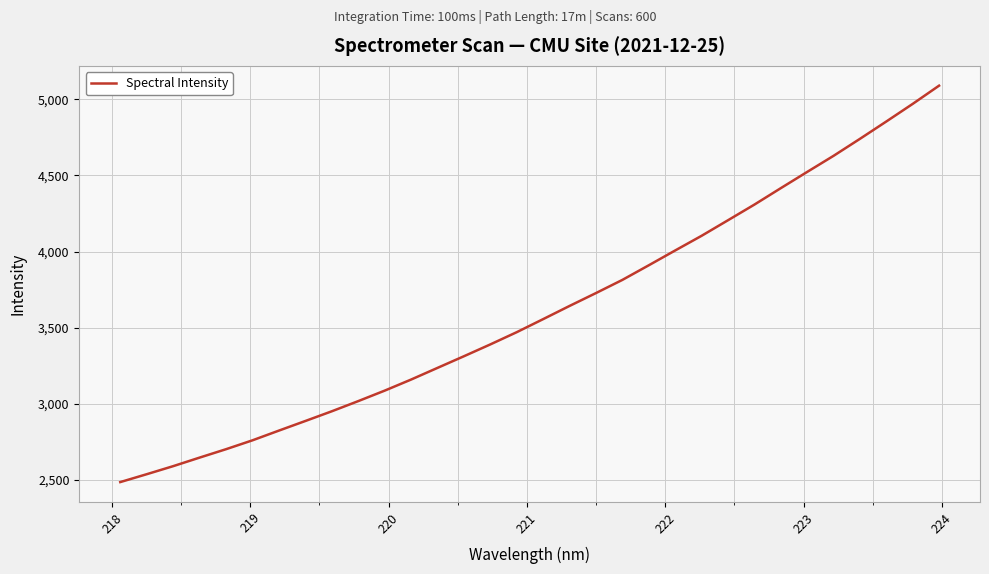

Is this an area chart (filled region under the line)?

No